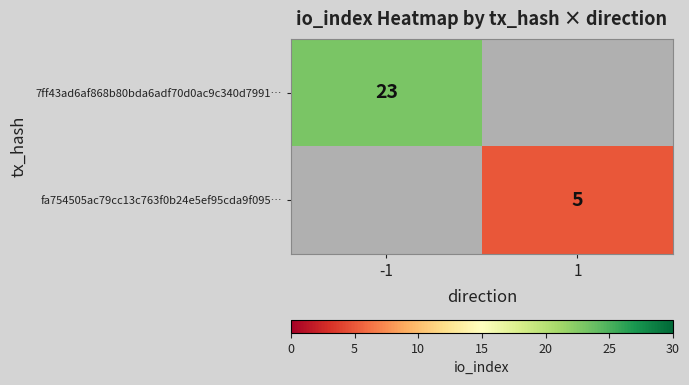

Is it true that 7ff43ad6af868b80bda6adf70d0ac9c340d7991… equals 23 at -1?

True